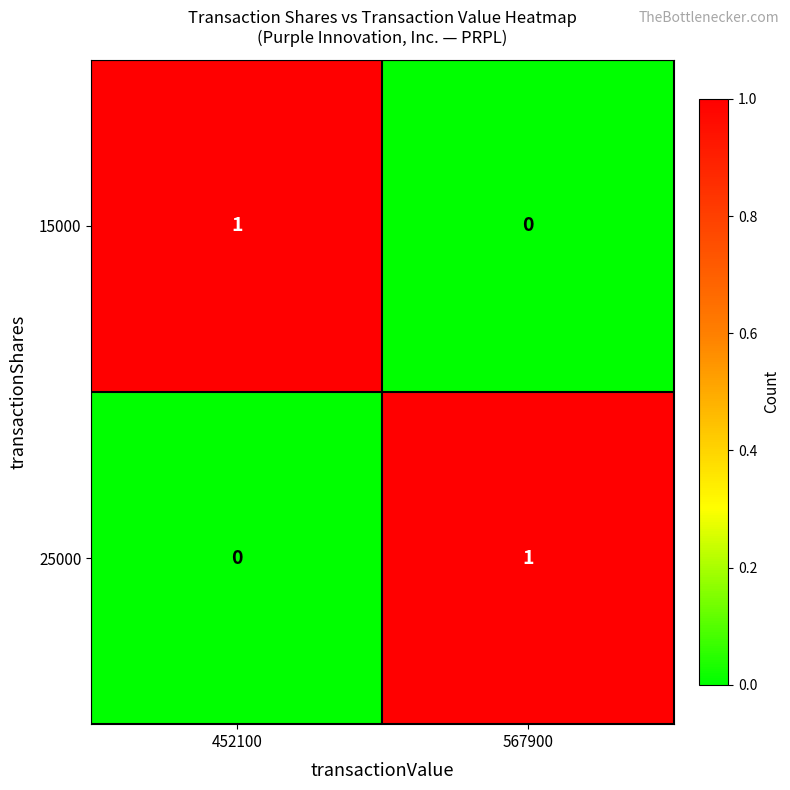

Which category has the highest value in the 15000 series?

452100